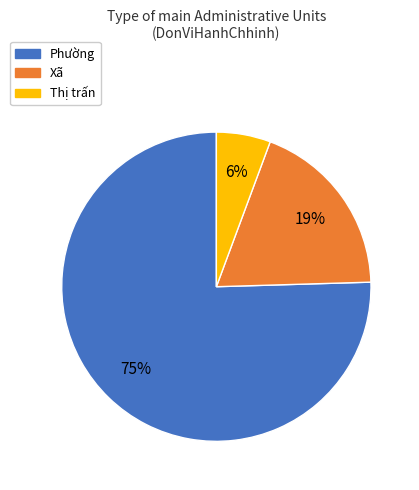

Combined, do Thị trấn and Phường account for over 50%?

Yes